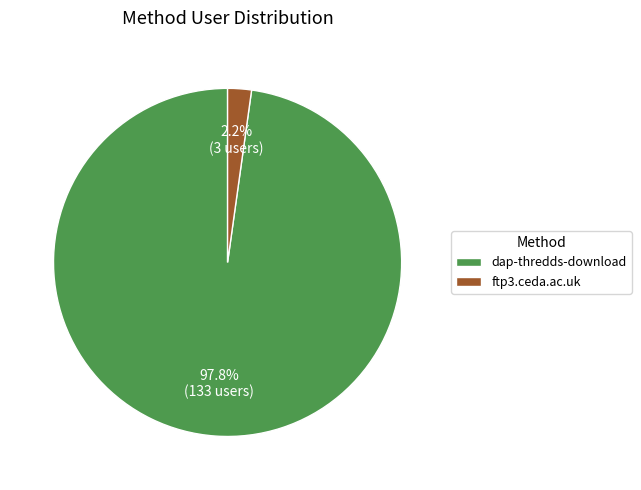

Is ftp3.ceda.ac.uk the majority of the pie?

No